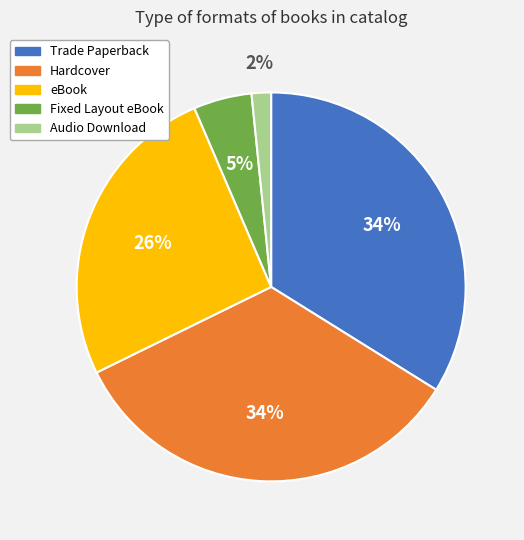

What is the smallest slice in the pie chart?

Audio Download